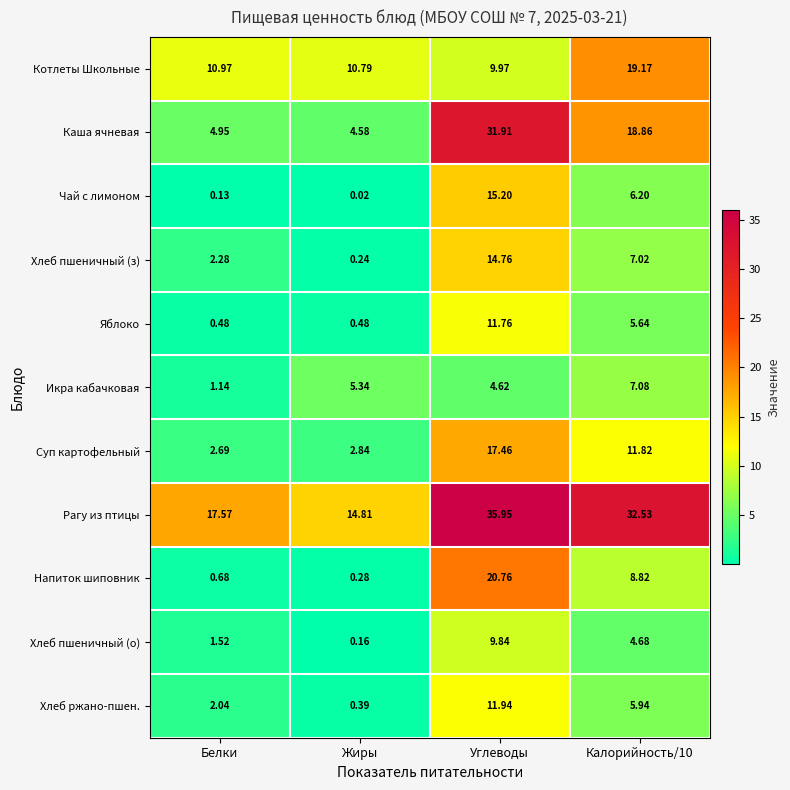

List the series in order of their peak value, lowest first.

Икра кабачковая, Хлеб пшеничный (о), Яблоко, Хлеб ржано-пшен., Хлеб пшеничный (з), Чай с лимоном, Суп картофельный, Котлеты Школьные, Напиток шиповник, Каша ячневая, Рагу из птицы